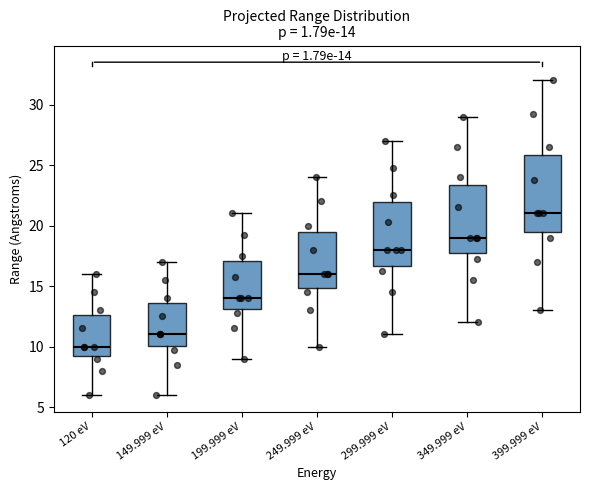

Which box has the lowest median line?

120 eV